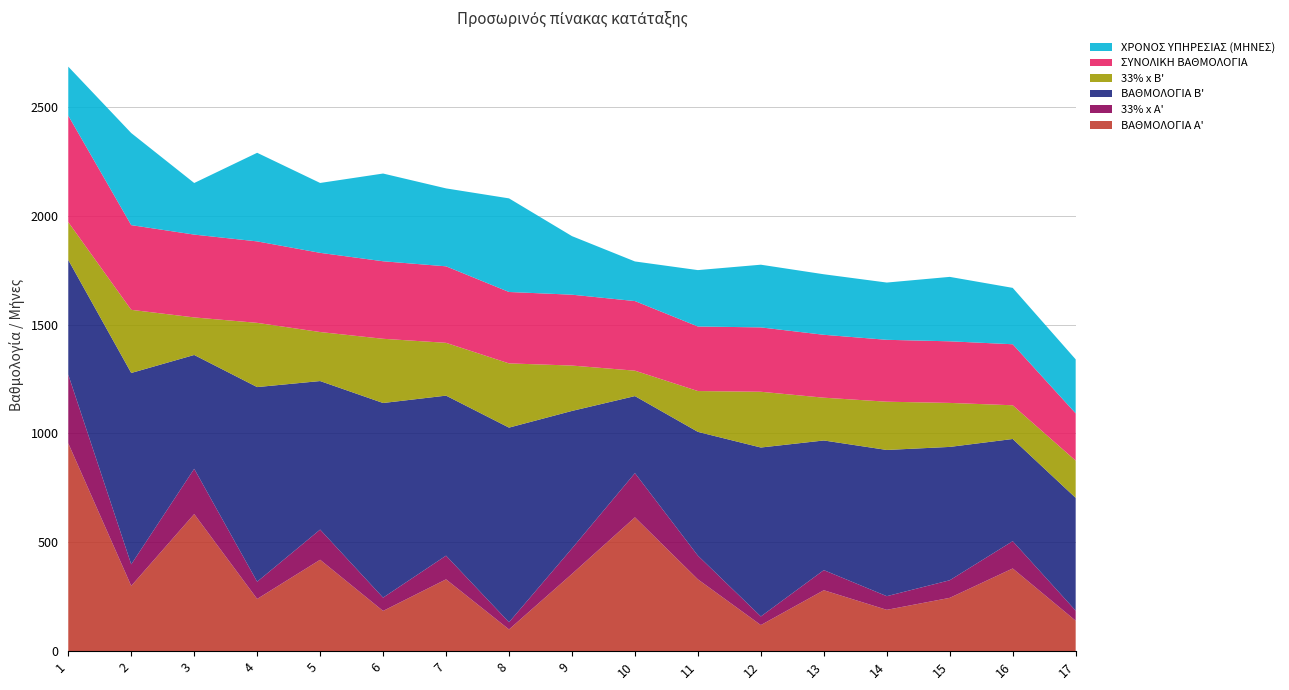

Reading right to left, transcribe all the data shown in this chart.

ΒΑΘΜΟΛΟΓΙΑ Α': 140.0	380.0	245.0	190.0	280.0	120.0	330.0	615.0	355.0	100.0	330.0	185.0	420.0	240.0	630.0	300.0	955.0
33% x A': 46.2	125.4	80.8	62.7	92.4	39.6	108.9	202.9	117.2	33.0	108.9	61.0	138.6	79.2	207.9	99.0	315.1
ΒΑΘΜΟΛΟΓΙΑ Β': 518.1	469.4	612.5	671.6	595.5	776.0	568.5	353.9	631.5	894.0	735.0	894.0	682.3	894.0	522.8	879.0	527.0
33% x B': 171.0	154.9	202.1	221.6	196.5	256.1	187.6	116.8	208.4	295.0	242.6	295.0	225.2	295.0	172.5	290.1	173.9
ΣΥΝΟΛΙΚΗ ΒΑΘΜΟΛΟΓΙΑ: 217.2	280.3	283.0	284.3	288.9	295.7	296.5	319.7	325.5	328.0	351.4	356.1	363.8	374.2	380.4	389.1	489.1
ΧΡΟΝΟΣ ΥΠΗΡΕΣΙΑΣ (ΜΗΝΕΣ): 248.0	259.0	296.0	263.0	278.0	288.0	259.0	182.0	269.0	430.0	358.0	403.0	321.0	407.0	237.0	423.0	225.0